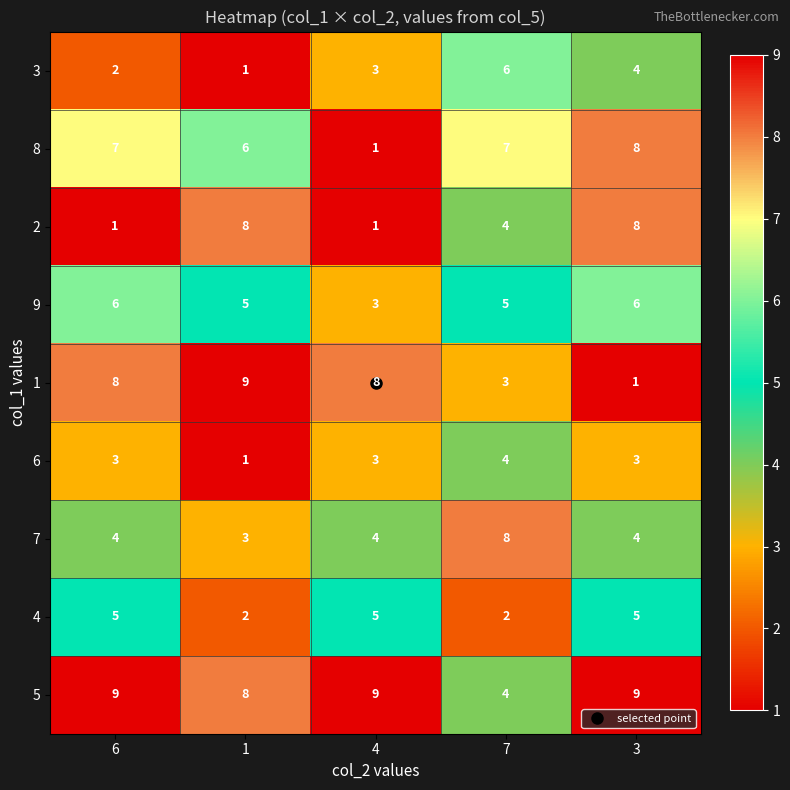

What is the sum of the 3 values at 6 and 3?

6